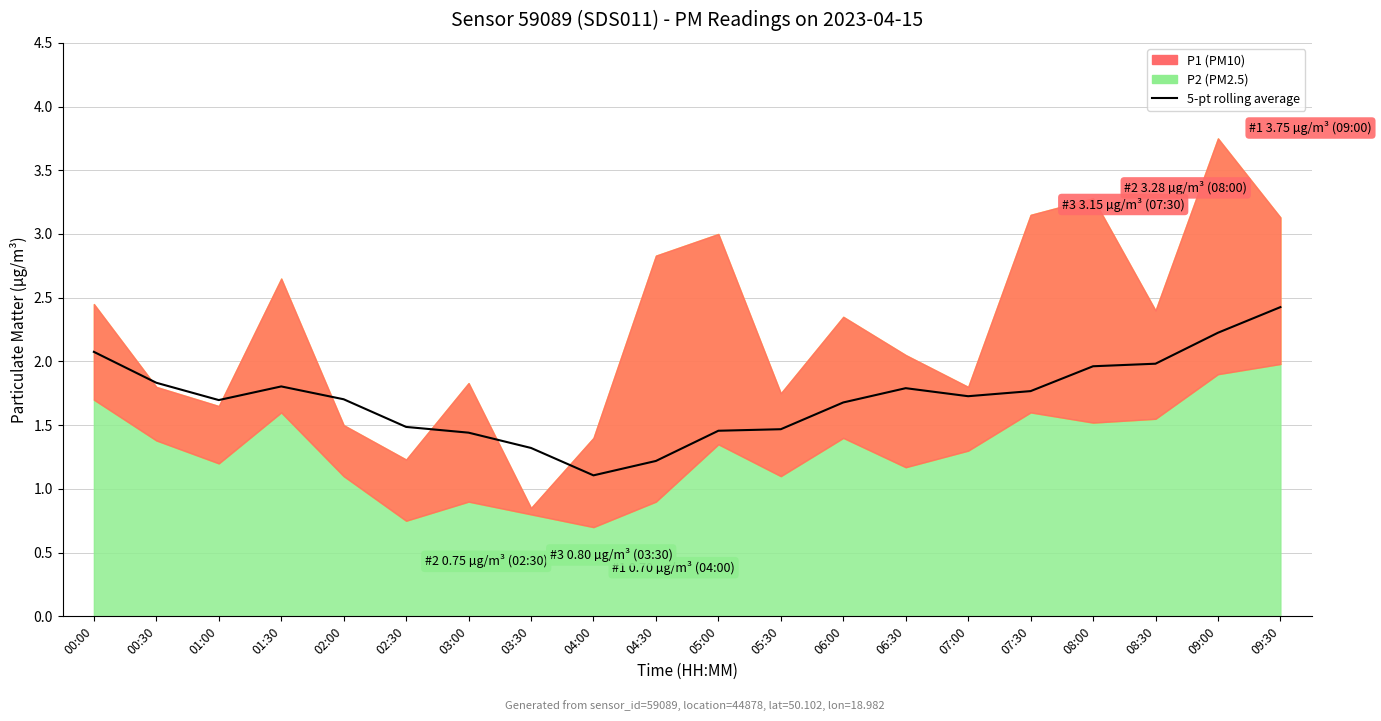

At which category does the data reach its first local valley?

01:00